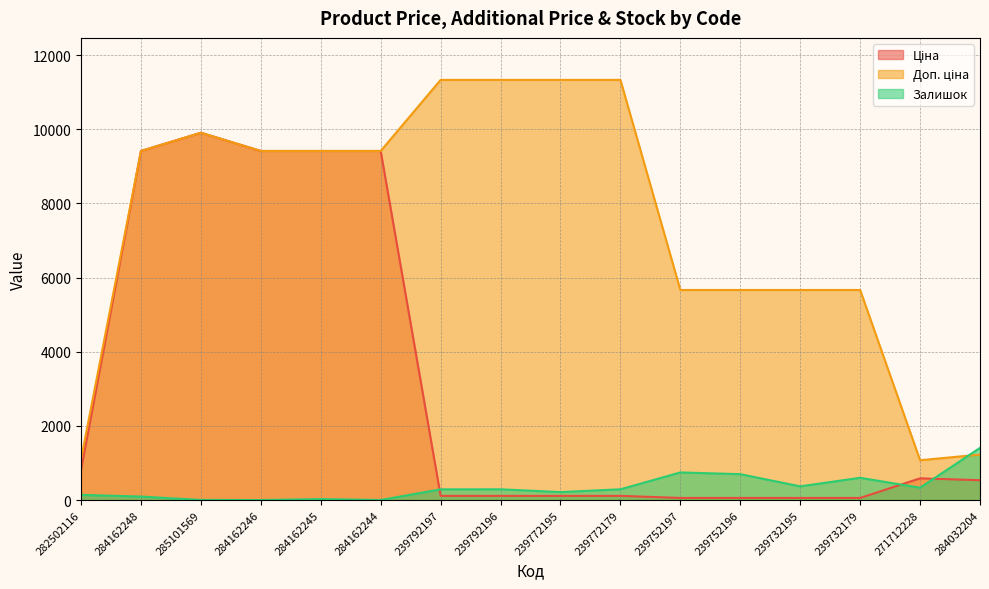

List the labels in order of Залишок value, smallest first.

284162246, 284162244, 285101569, 284162245, 284162248, 282502116, 239772195, 239792197, 239792196, 239772179, 271712228, 239732195, 239732179, 239752196, 239752197, 284032204